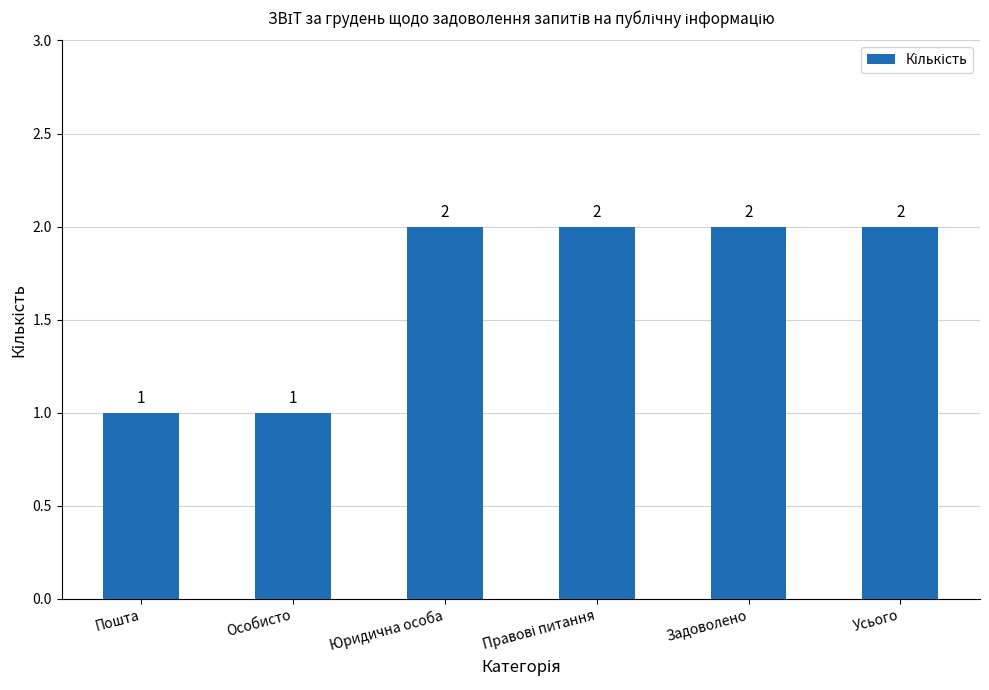

The chart shows a value of 1 at Задоволено. True or false?

False